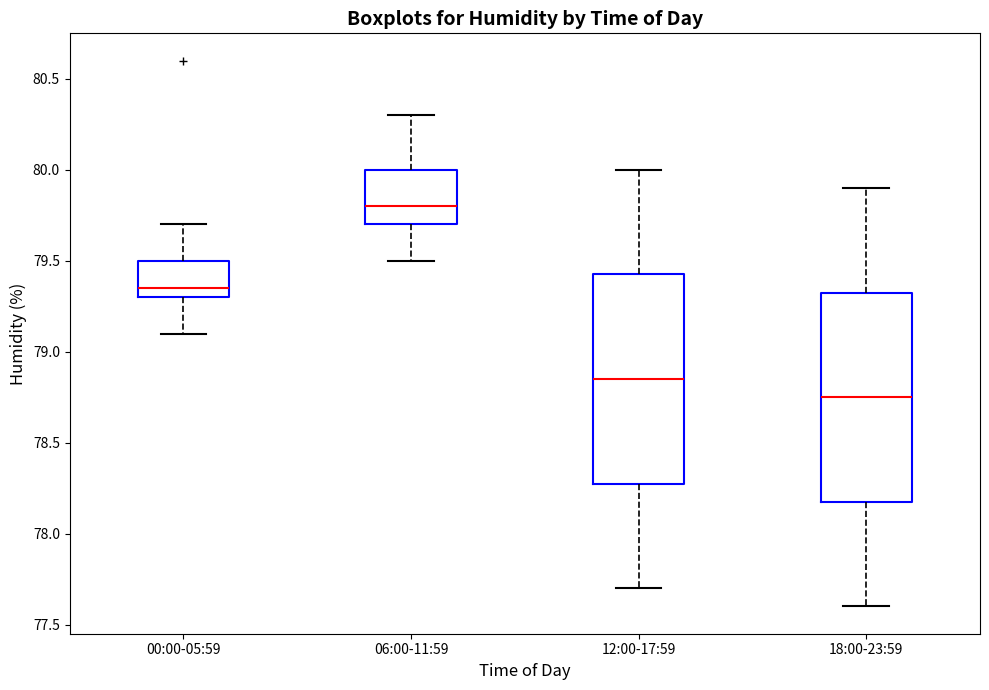

Reading left to right, read every box against the y-axis: the position of its median line, the range the box covers, and the ends of its whiskers. The values are not printed on the chart, so give them approximately, as read against the axis.

00:00-05:59: median 79.35, box 79.30 to 79.50, whiskers 79.10 to 79.70
06:00-11:59: median 79.80, box 79.70 to 80.00, whiskers 79.50 to 80.30
12:00-17:59: median 78.85, box 78.30 to 79.45, whiskers 77.70 to 80.00
18:00-23:59: median 78.75, box 78.20 to 79.35, whiskers 77.60 to 79.90